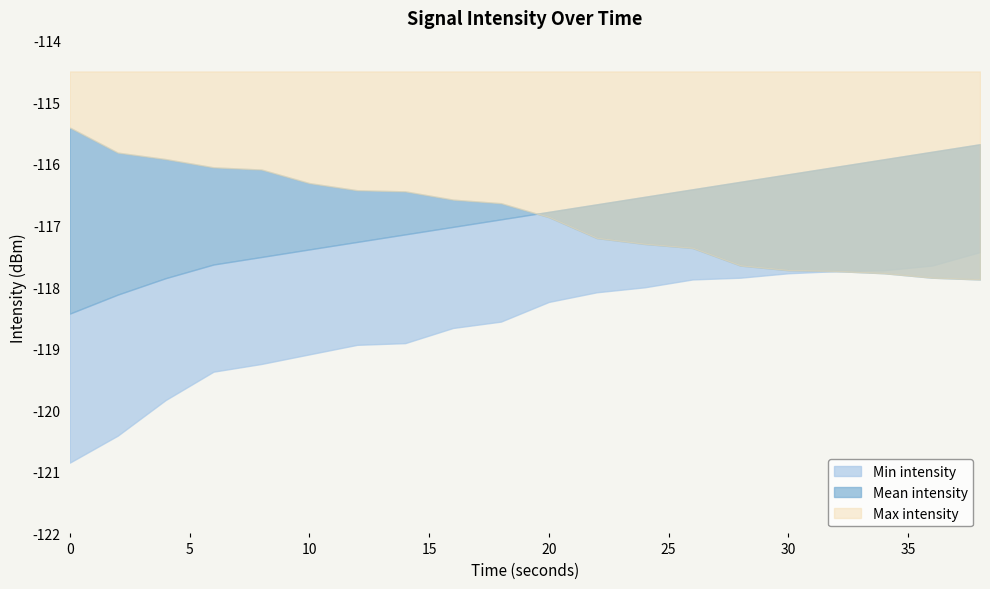

Is the value of Max intensity at 22 greater than the value of Mean intensity at 38?

No